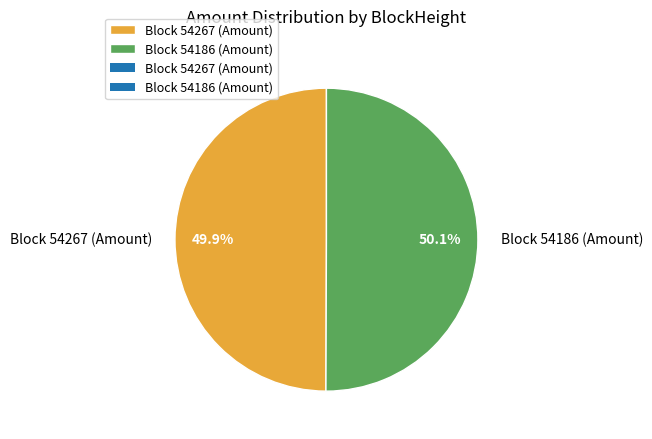

Is there any slice that represents more than half of the pie?

Yes